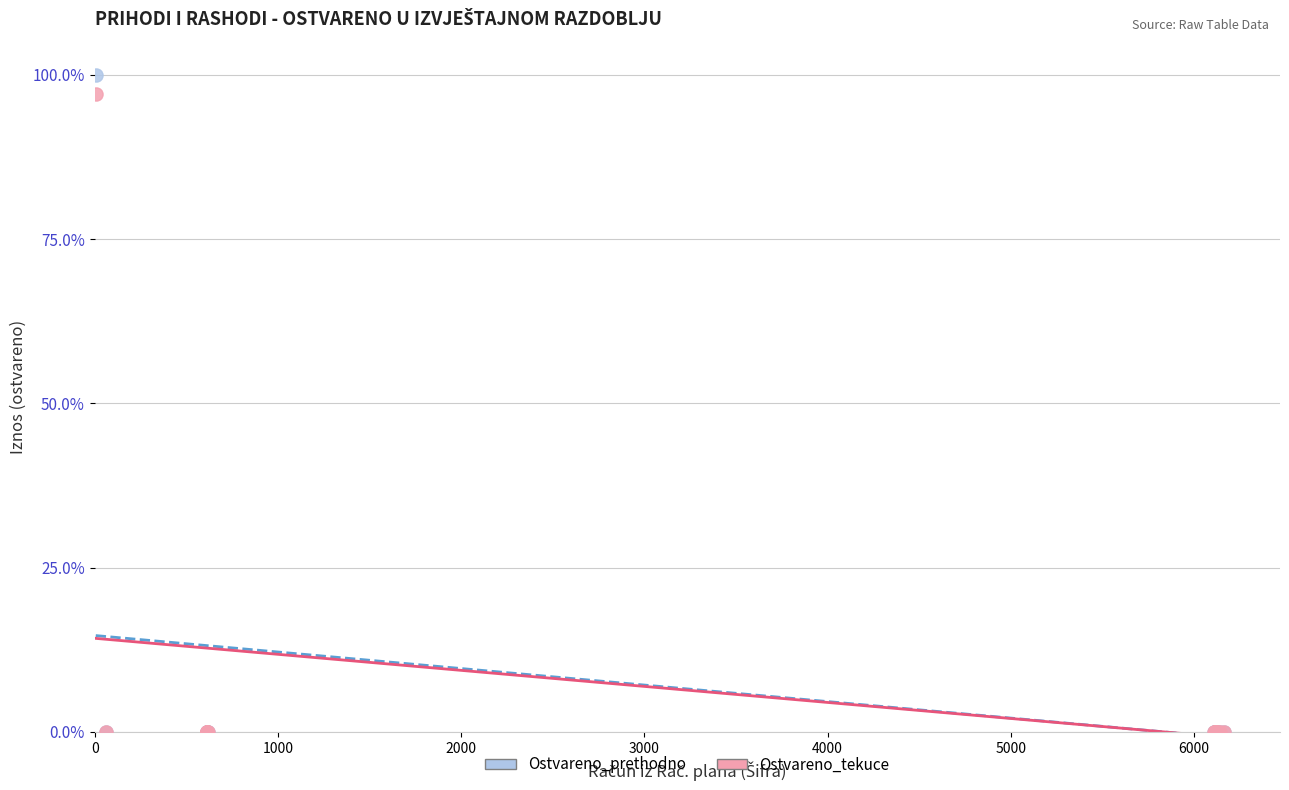

What are all the series names shown in the legend?

Ostvareno_prethodno, Ostvareno_tekuce